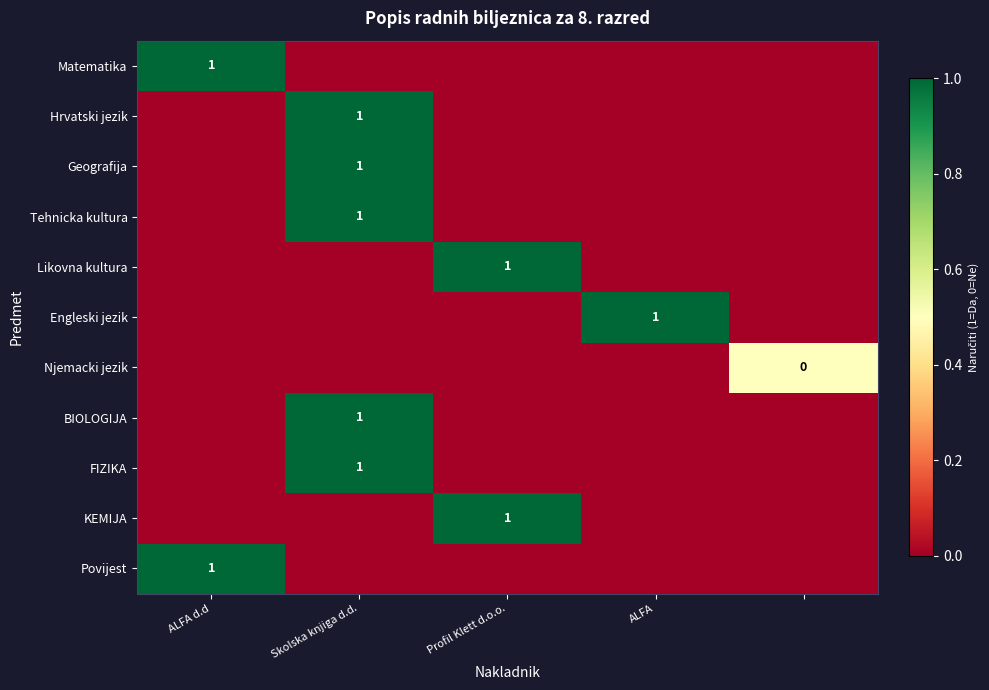

True or false: Geografija has a value of 1 at Skolska knjiga d.d..

True